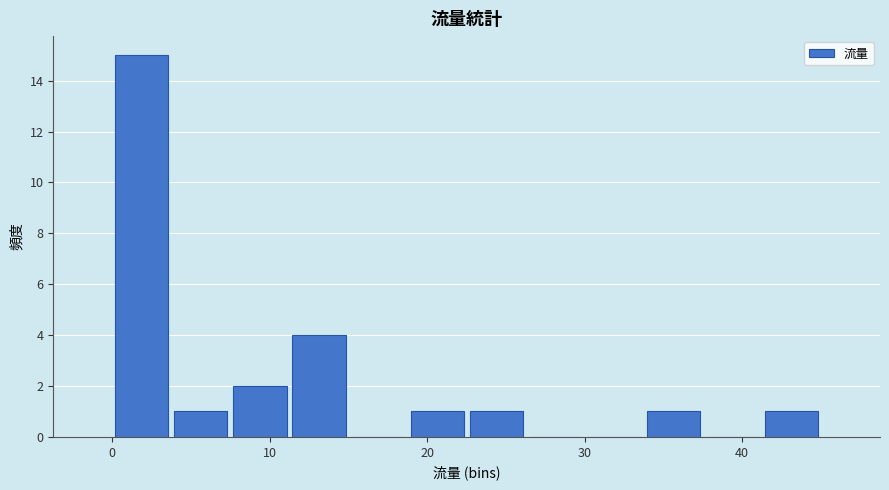

Read against the x-axis, roughly where is the centre of the tallest bar?

2